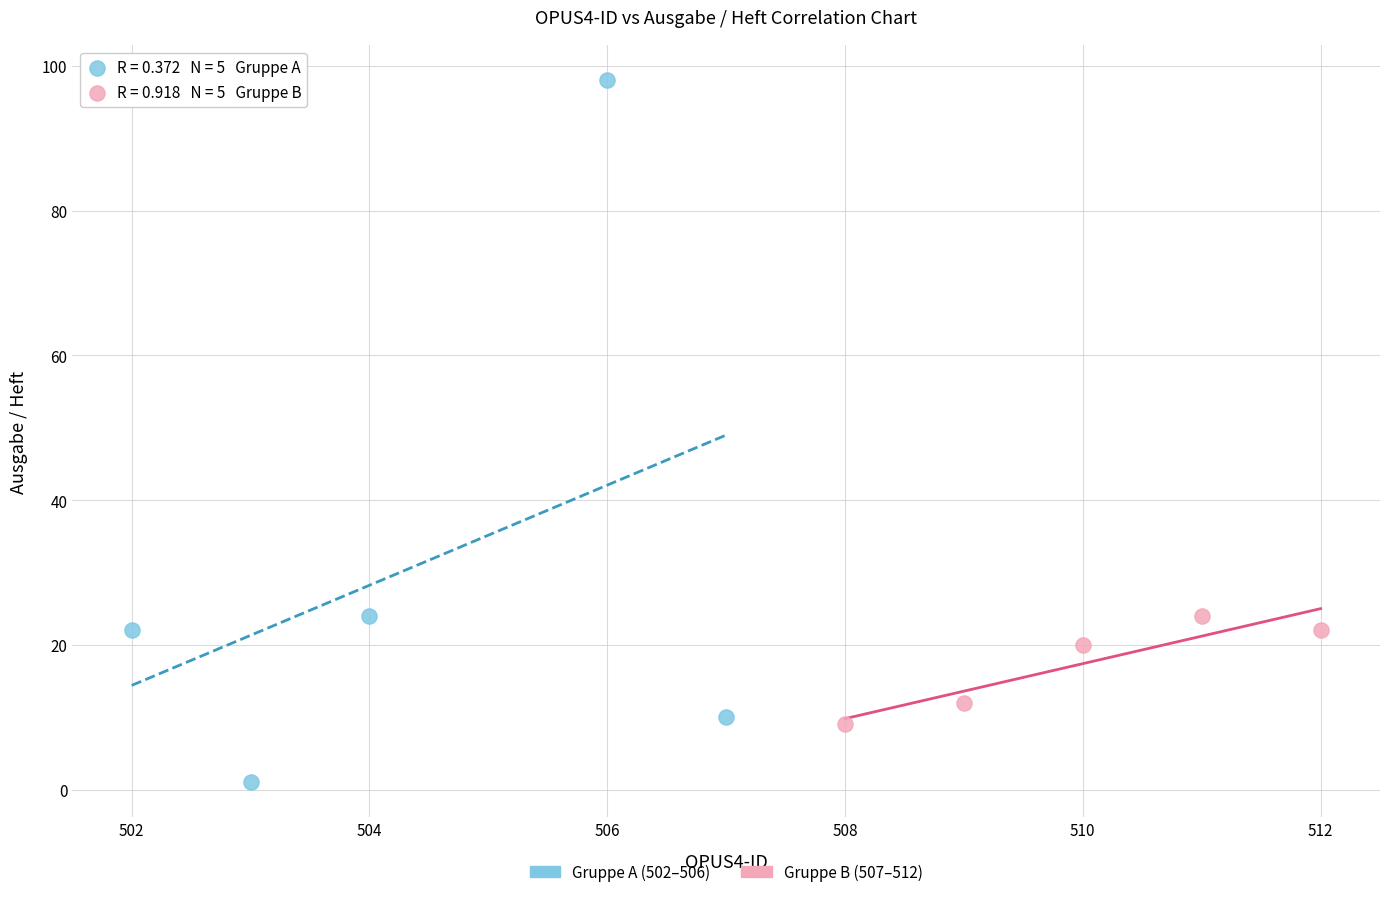

Which series contains the highest Y value?

Gruppe A (502–506)